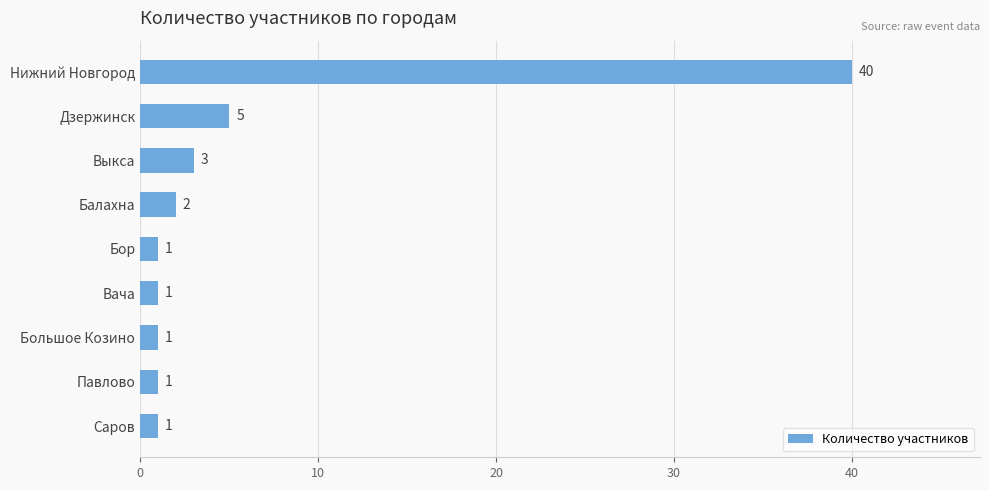

What is the value of the 6th bar from the top?

1